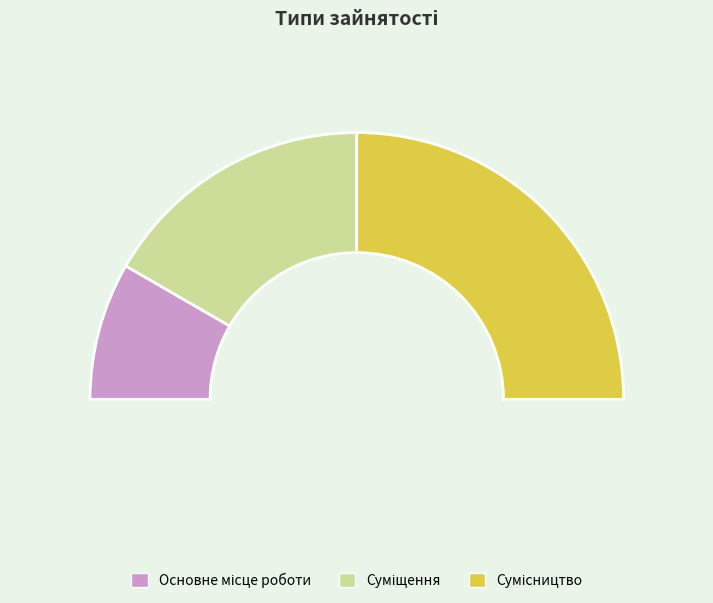

Combined, do Суміщення and Сумісництво account for over 50%?

Yes